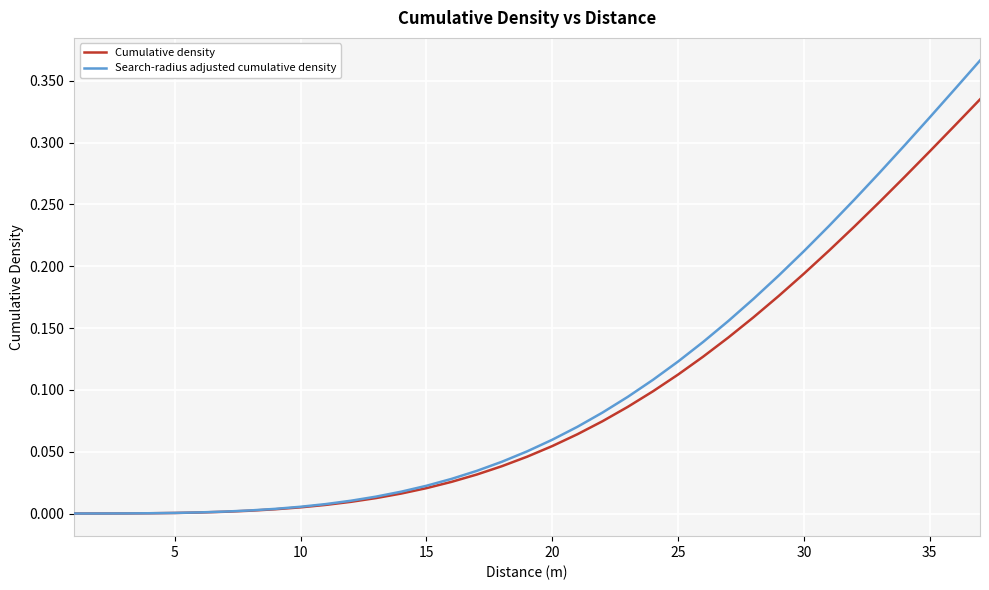

Rank the series by their maximum value, from lowest to highest.

Cumulative density, Search-radius adjusted cumulative density